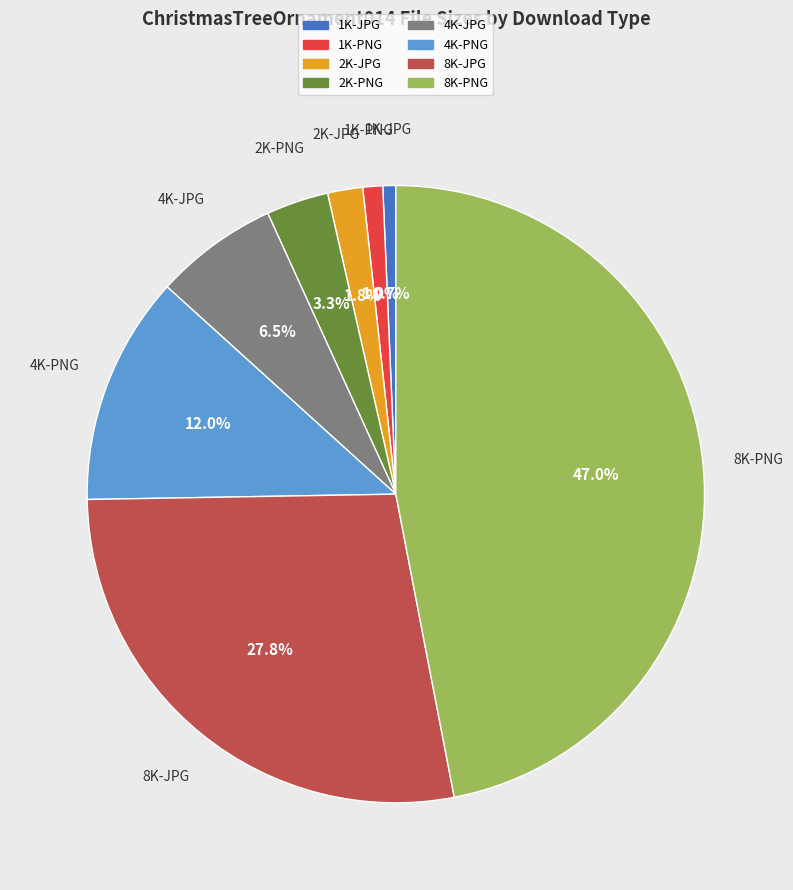

Is there any slice that represents more than half of the pie?

No